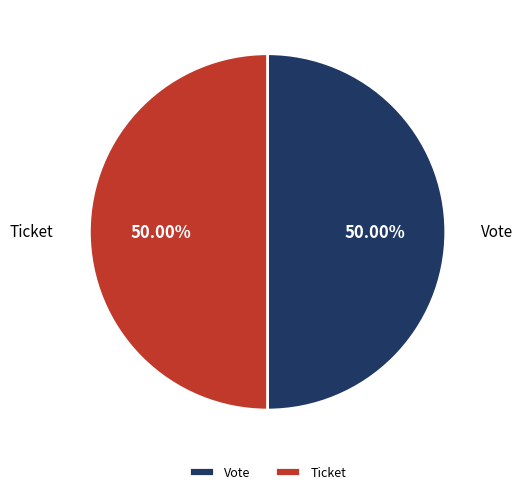

Is the sum of Vote and Ticket greater than half?

Yes